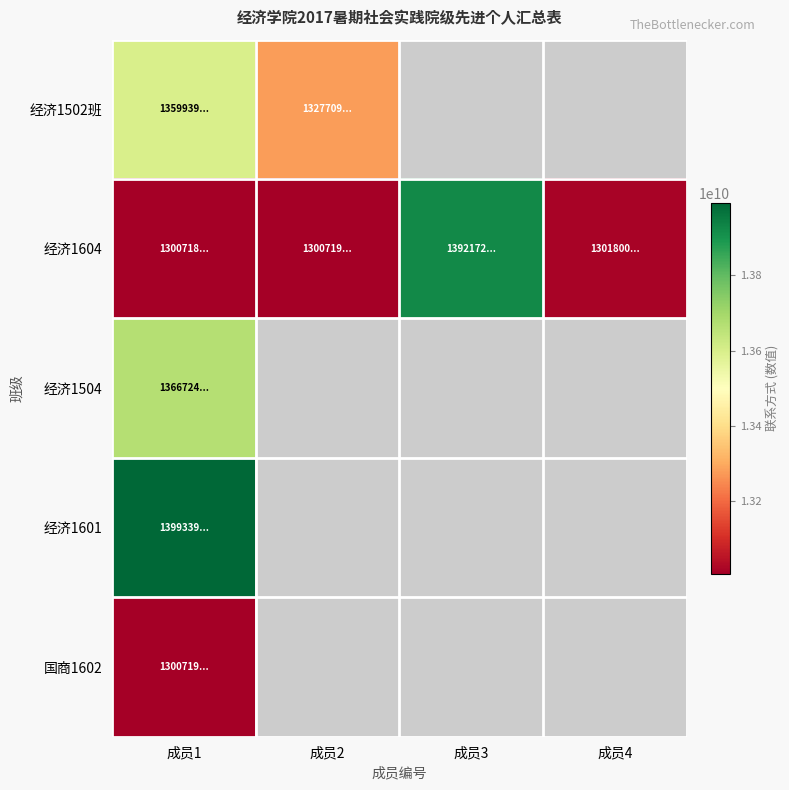

Count the number of data series in this chart.

5